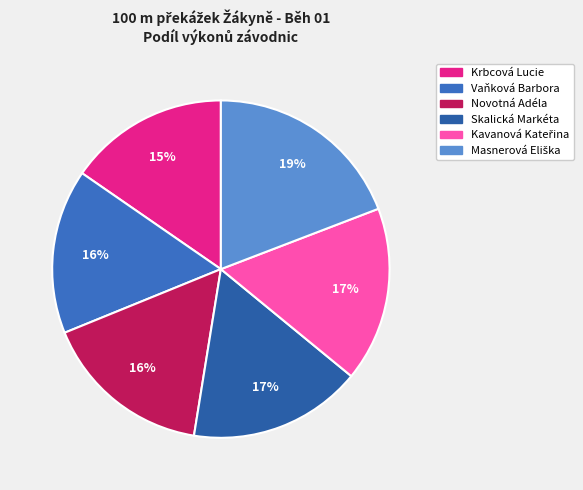

Which category has the biggest portion of the pie?

Masnerová Eliška